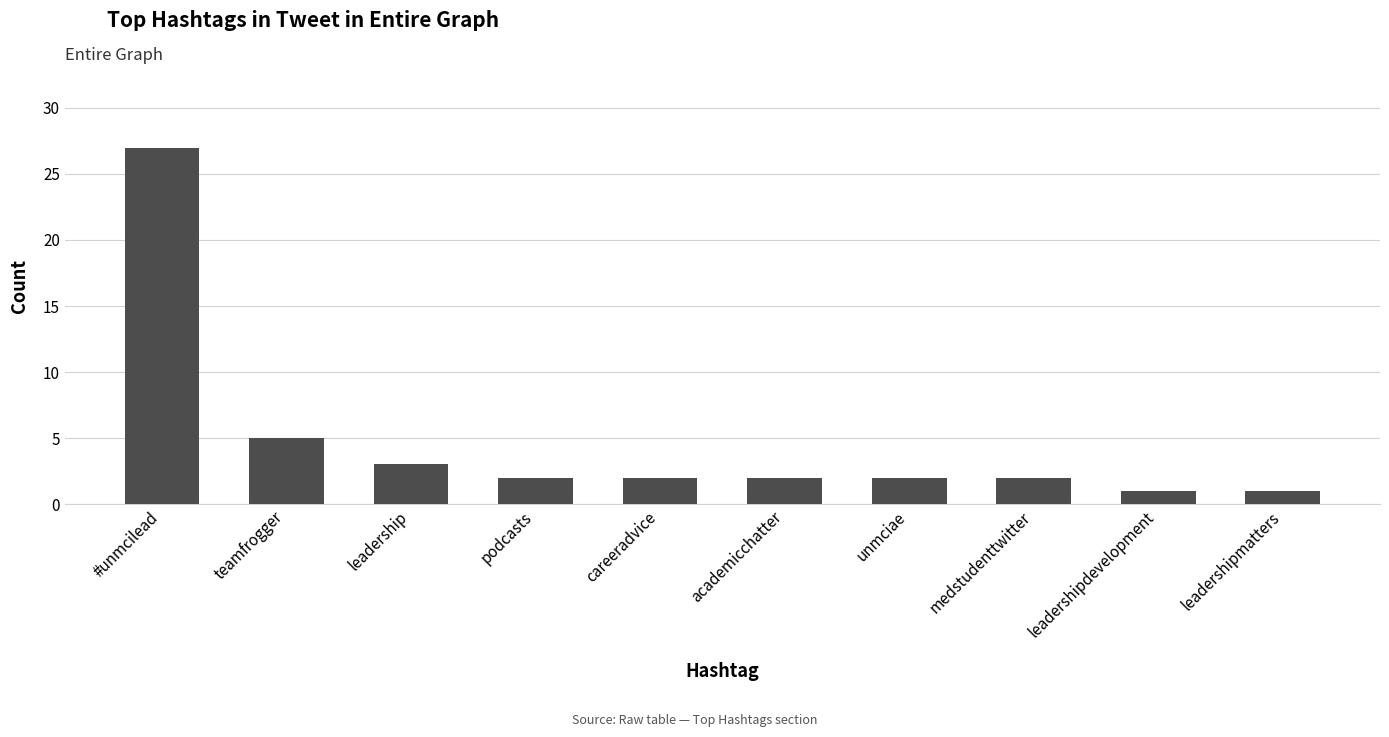

What is the maximum value shown in the chart?

27